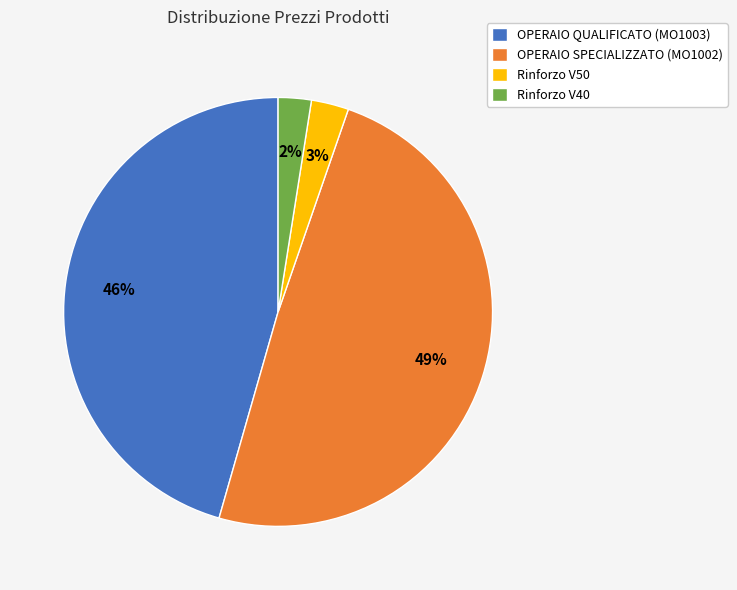

To the nearest percent, what is the difference between the largest and smallest slice percentages?

47%